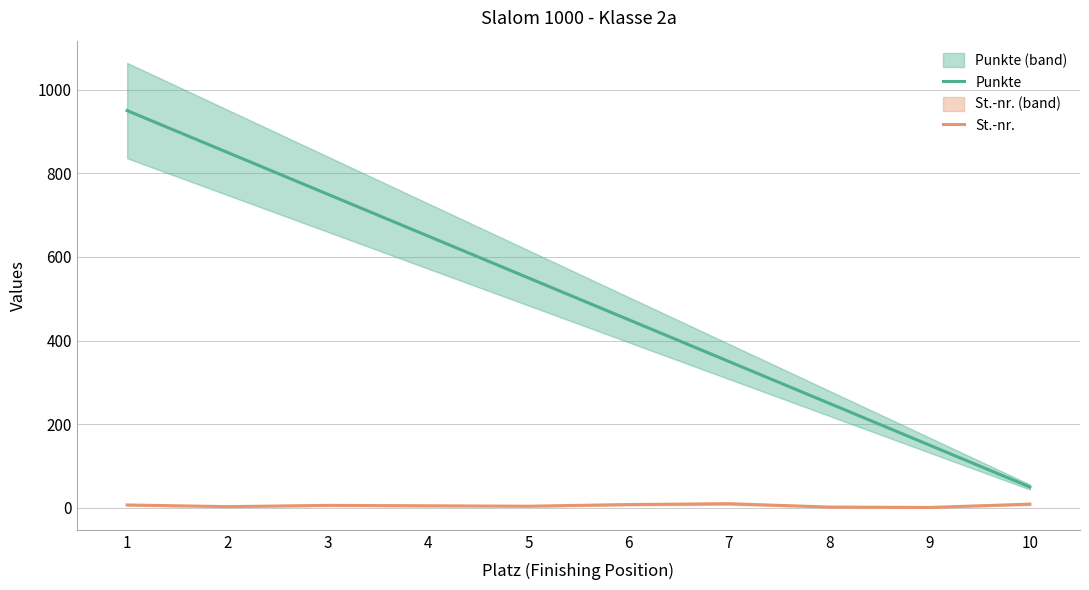

At which label does St.-nr. reach its minimum?

9